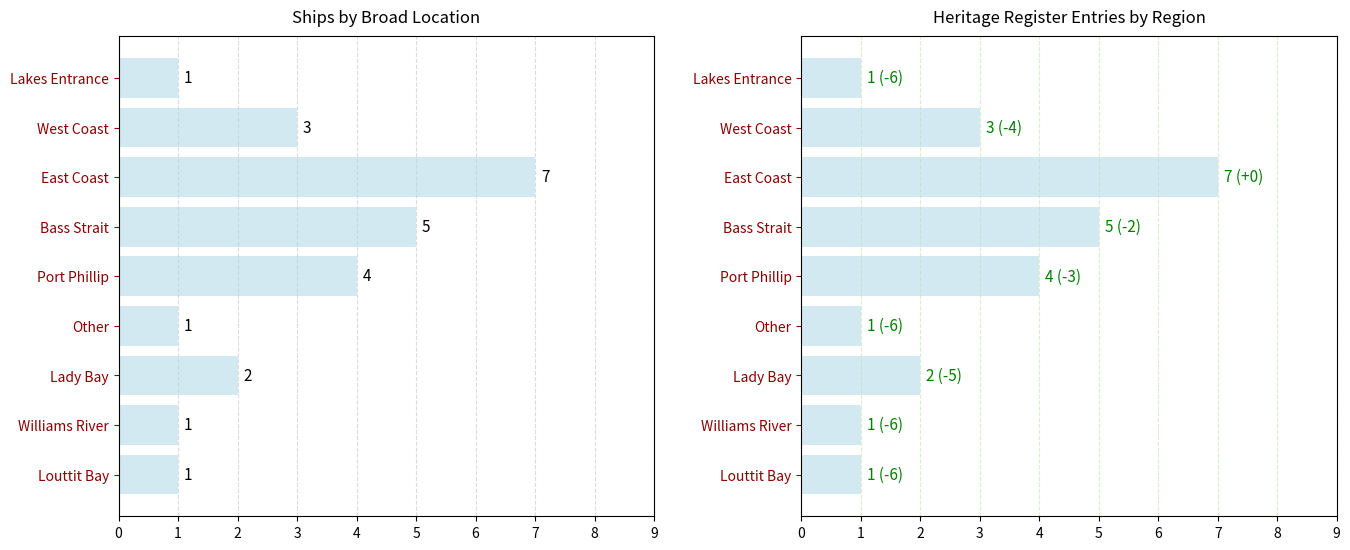

The chart shows a value of 3 at West Coast. True or false?

True